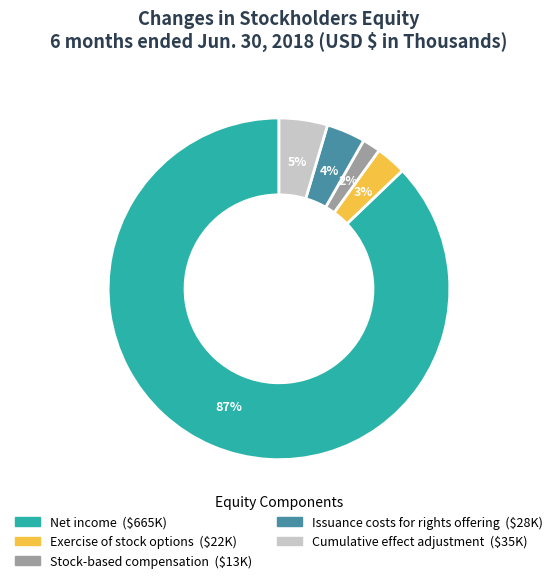

To the nearest percent, what percentage of the pie is Stock-based compensation?

2%